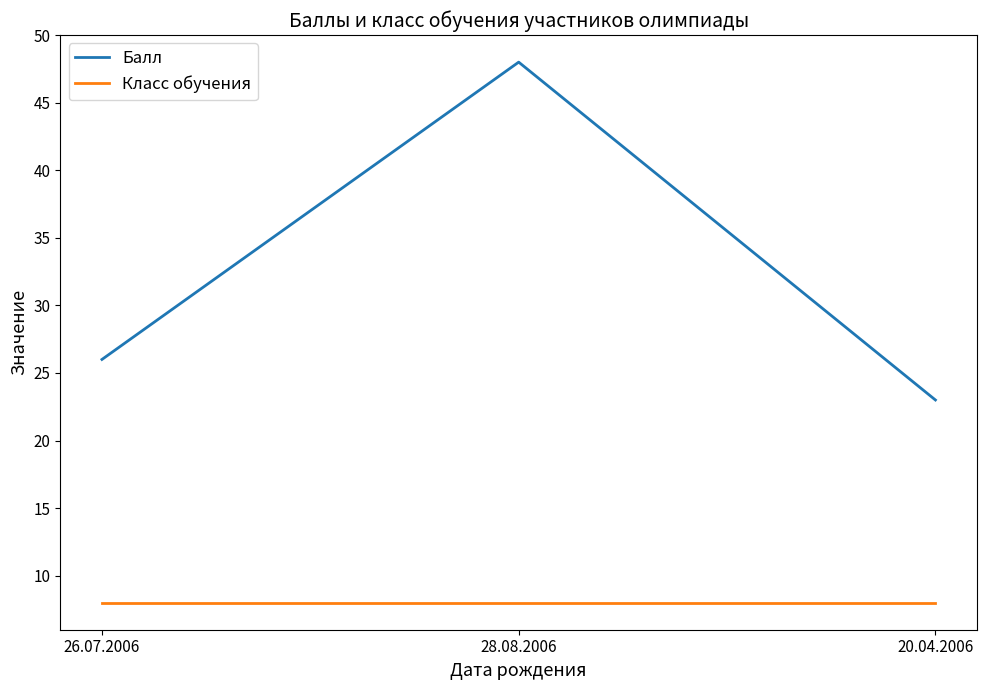

What is the average value of the Класс обучения series?

8